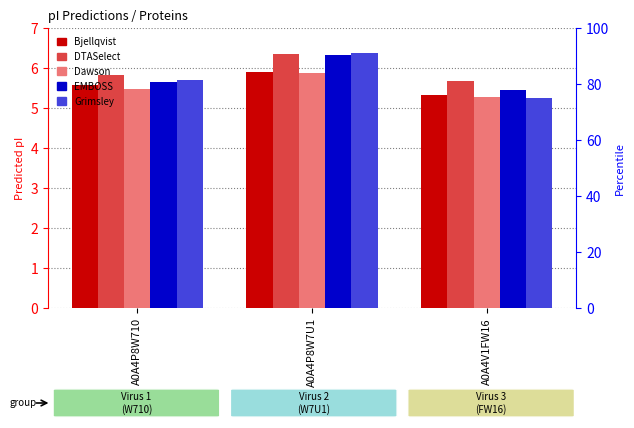

What is the minimum value for Dawson?

5.3